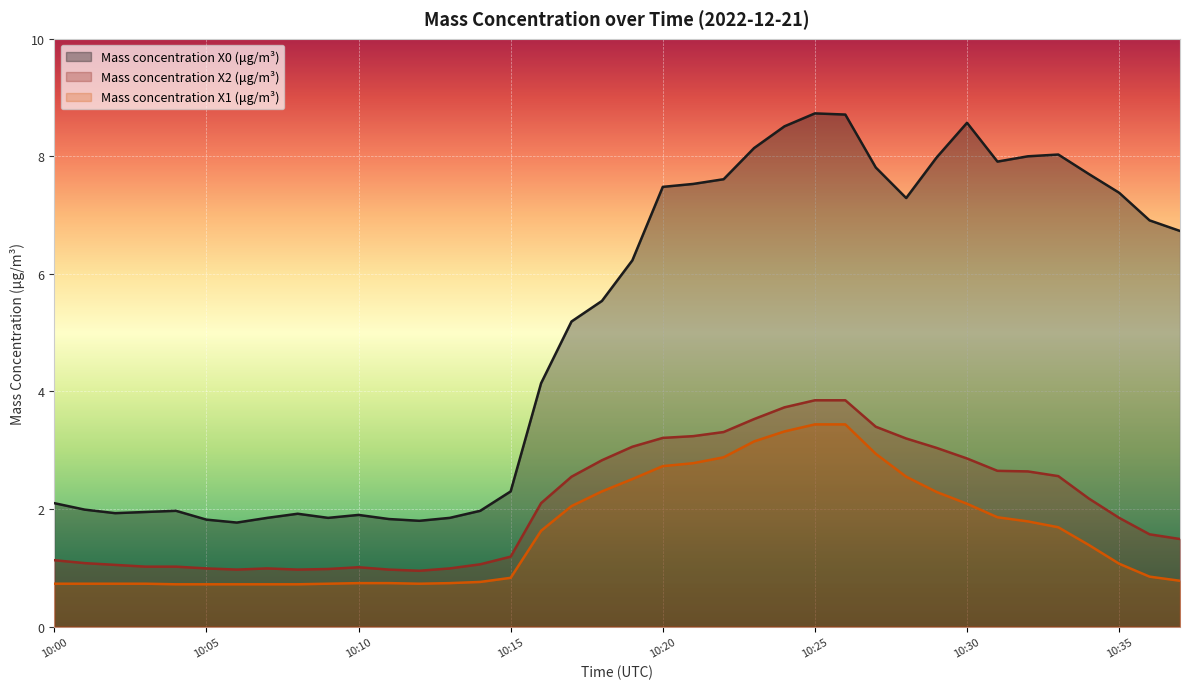

Count the number of data series in this chart.

3